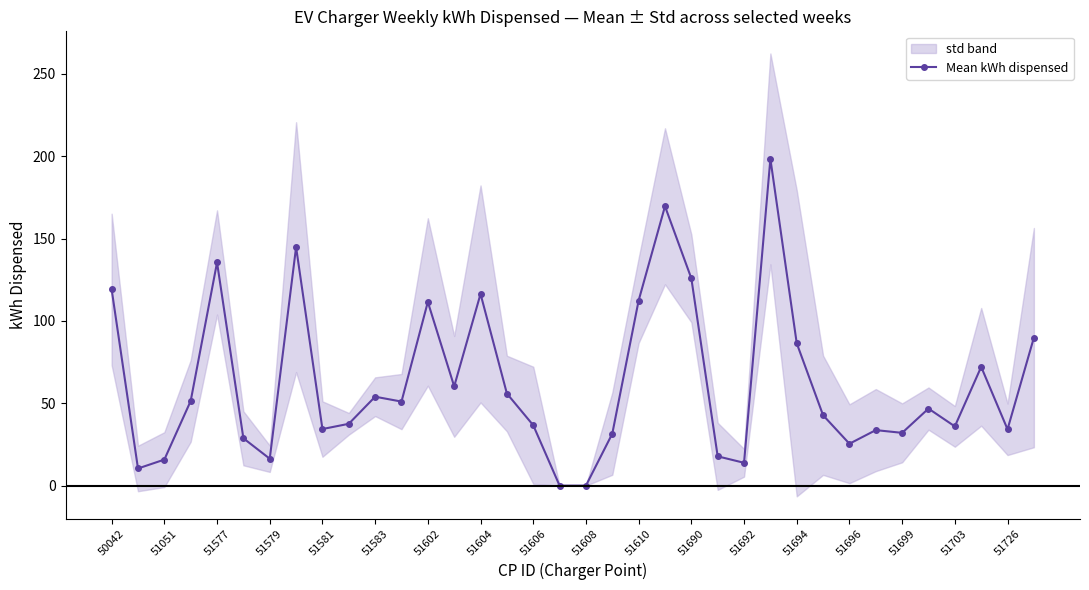

True or false: Mean kWh dispensed has more than 1 interior local peaks.

True